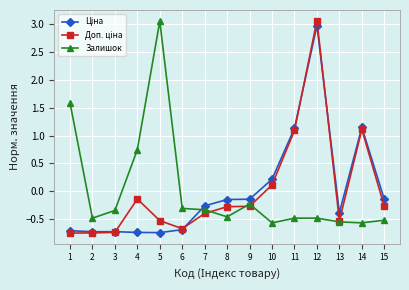

What is the value of the Залишок point at the 12th from the left?

-0.5